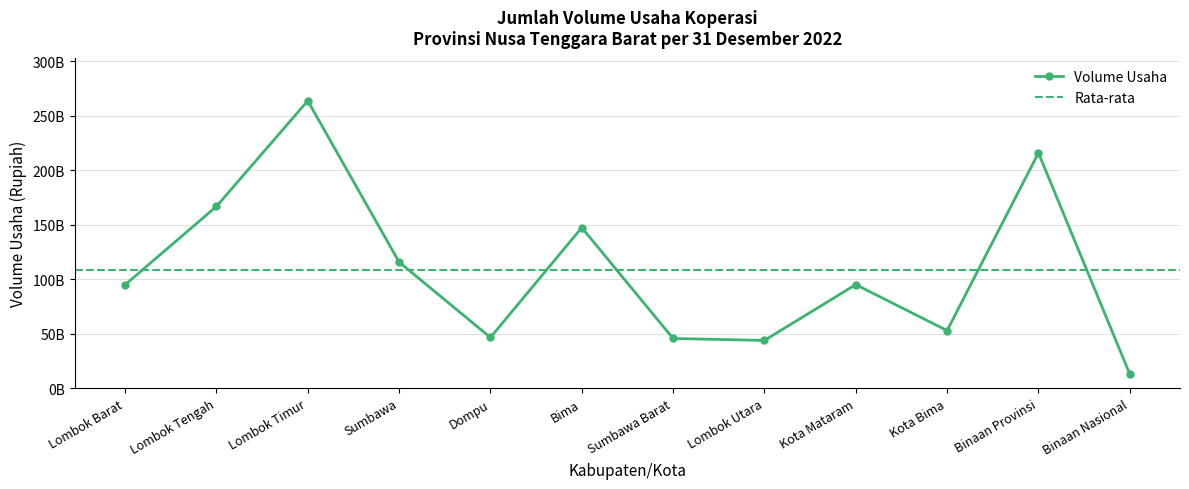

What is the sum of all values?

1301156330601